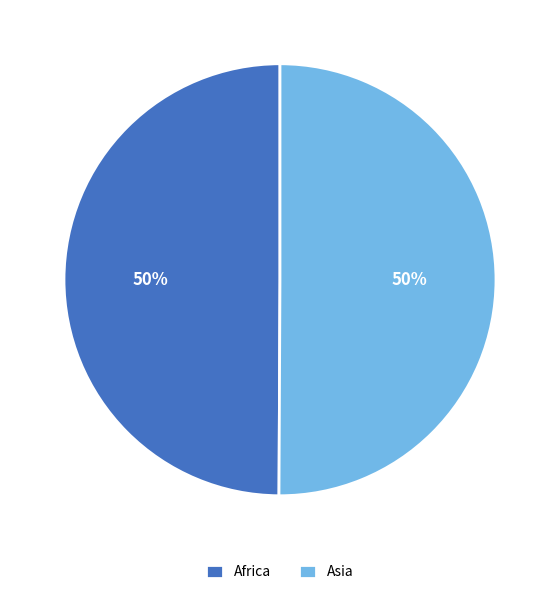

Is it true that Africa is 40% of the pie?

False